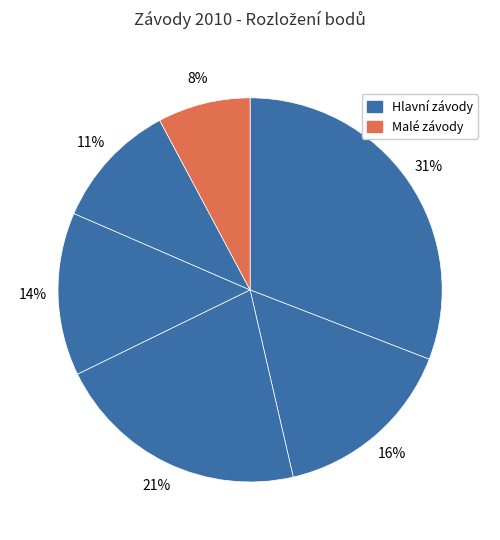

Does any single category account for the majority?

No